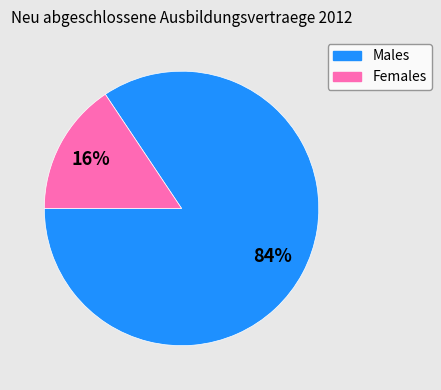

To the nearest percent, what is the average slice percentage?

50%